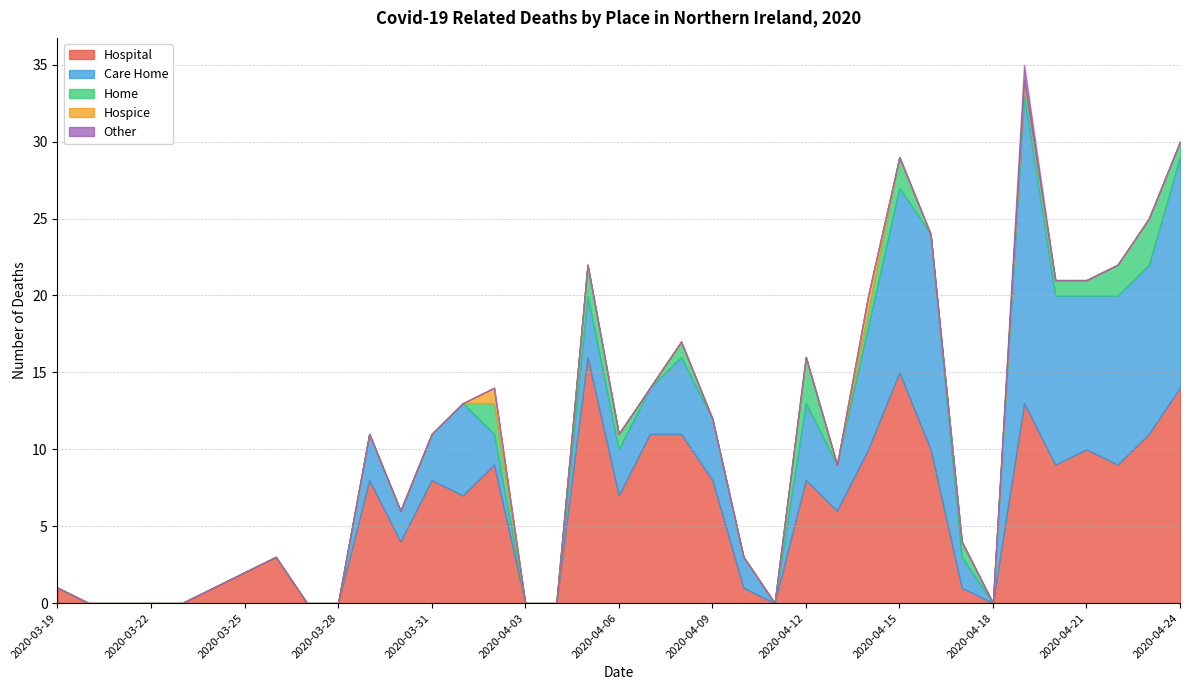

In Care Home, how many points are higher than both neighbors (excluding endpoints)?

7